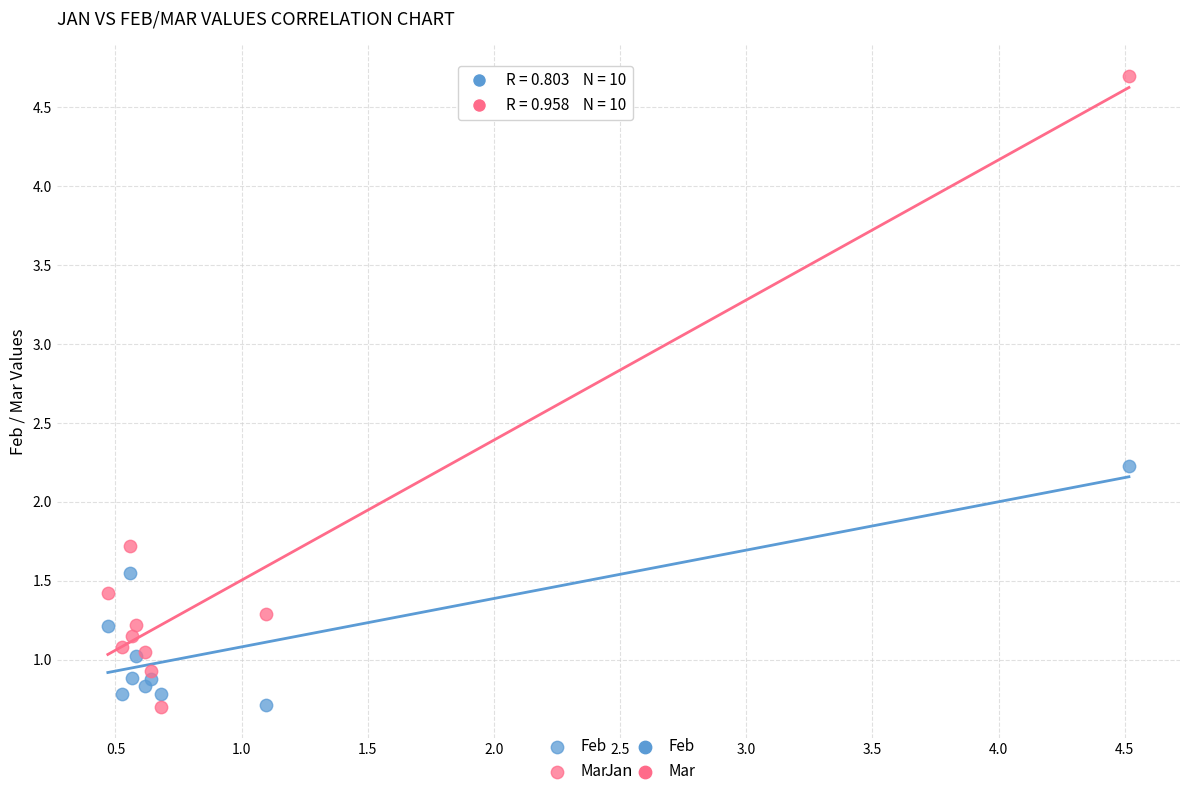

Which series contains the highest Y value?

Mar